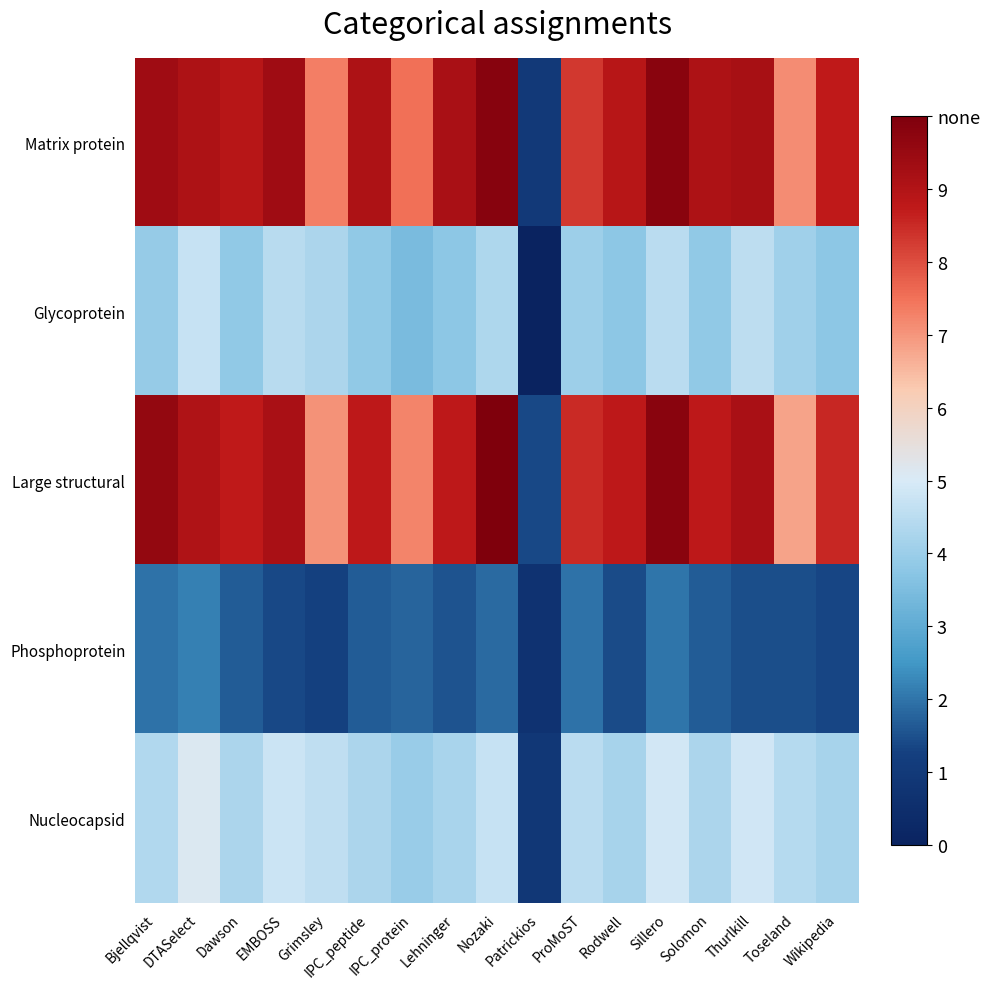

What is the total value across all series at IPC_protein?

30.1